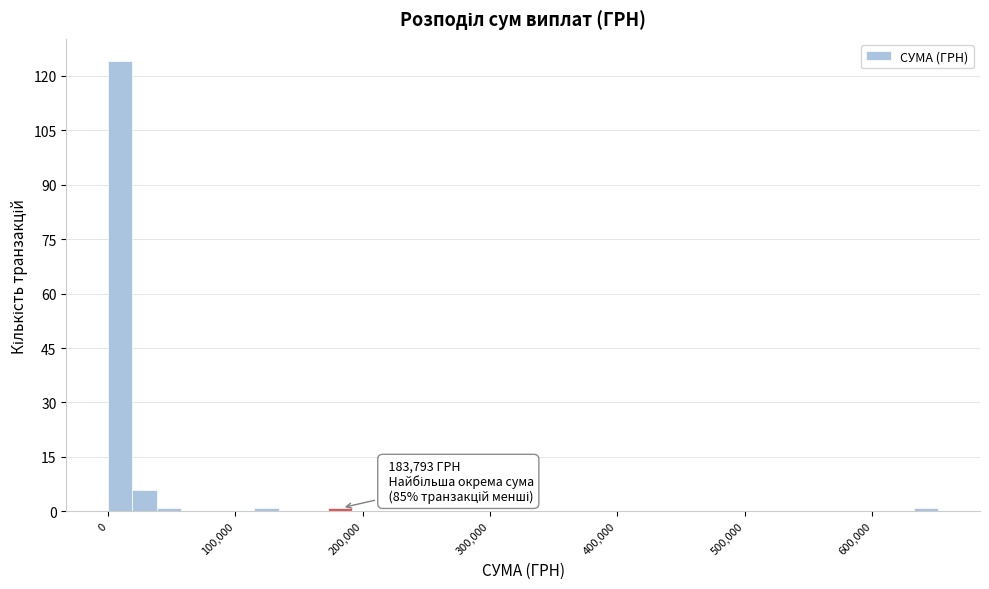

Around what value on the x-axis is the tallest bar? Give the approximate position of its centre, as read against the axis.

10000